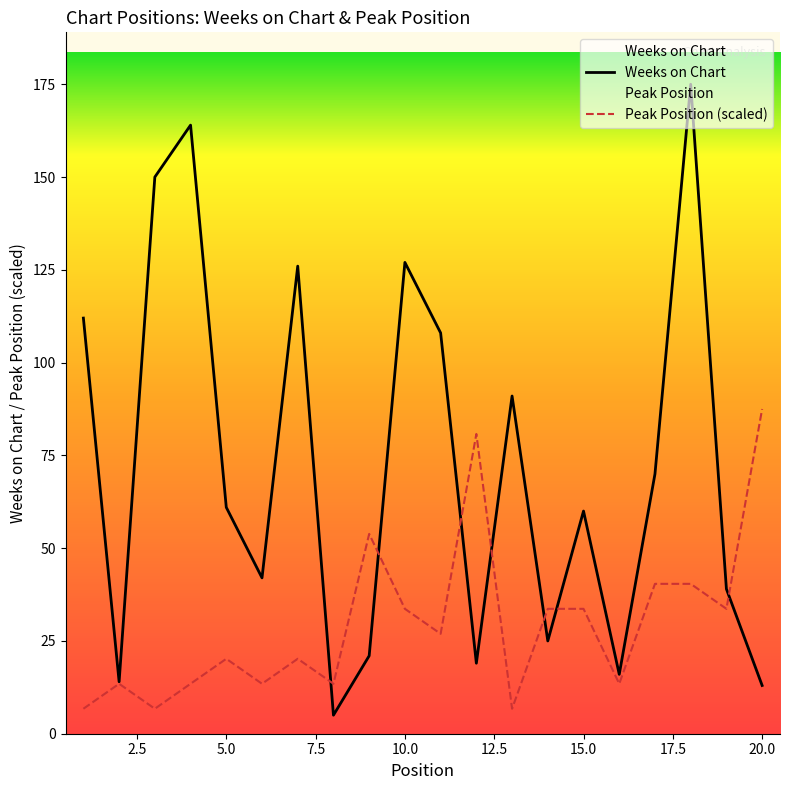

Which series has the largest range (max minus min)?

Weeks on Chart